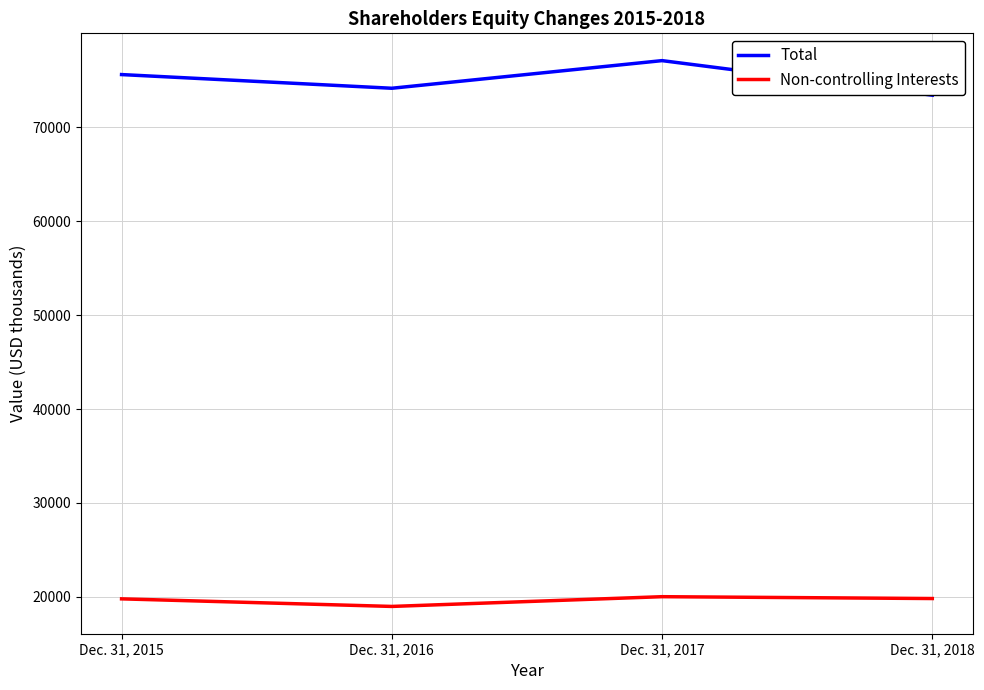

Is it true that Total equals 75584 at Dec. 31, 2015?

True